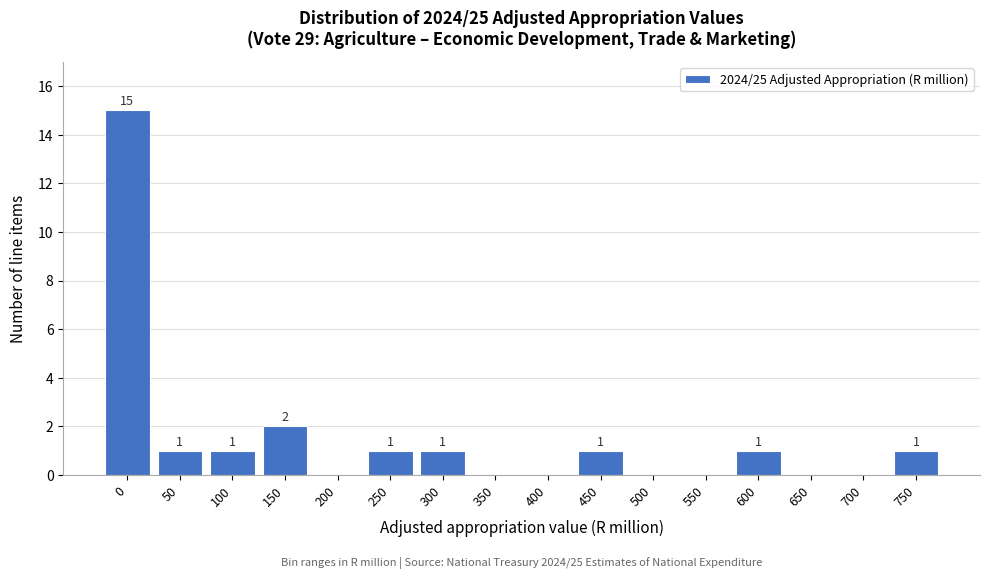

Reading left to right, list all the values displayed in this chart.

0=15	50=1	100=1	150=2	200=0	250=1	300=1	350=0	400=0	450=1	500=0	550=0	600=1	650=0	700=0	750=1